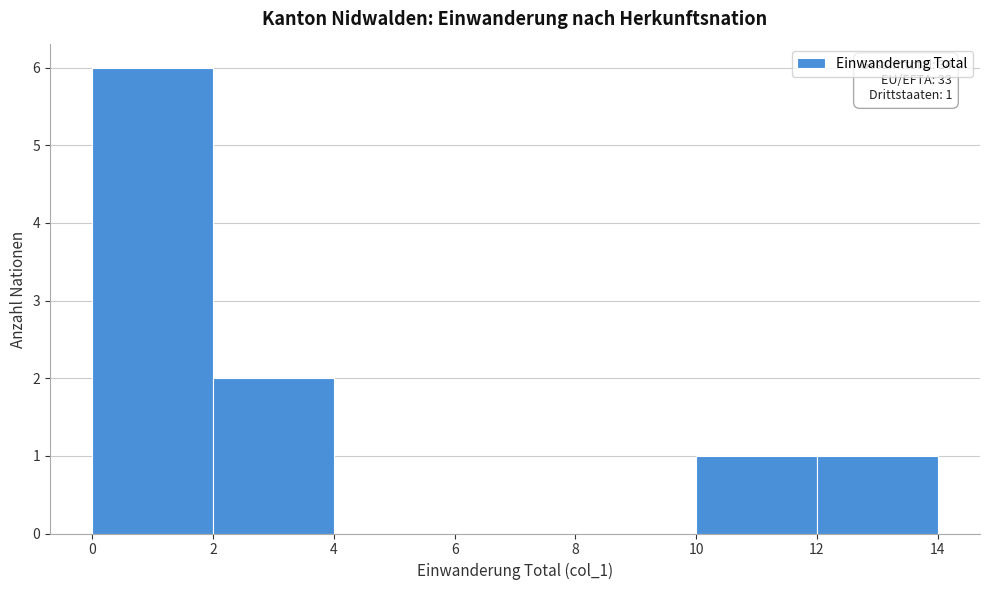

Which range on the x-axis has the tallest bar?

0 to 2